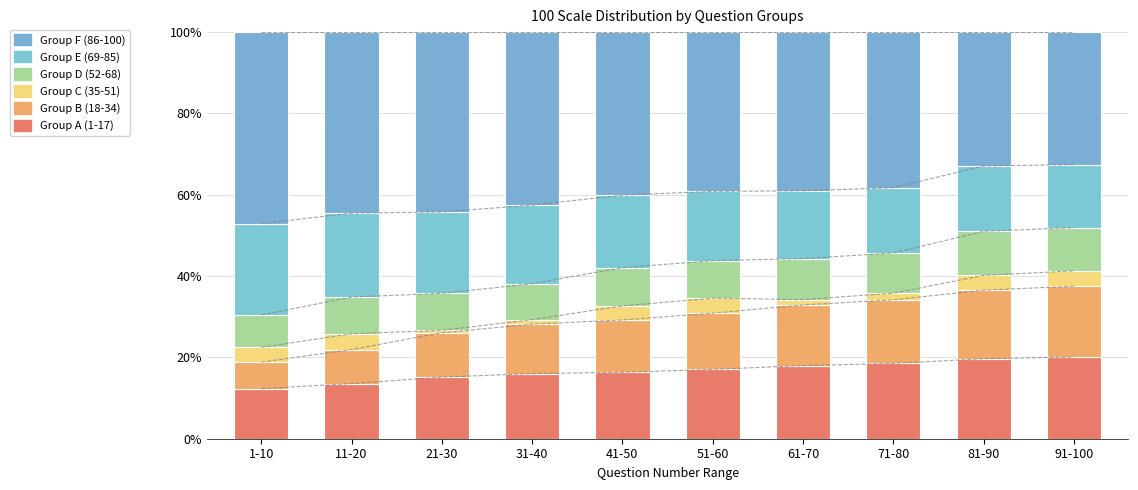

What is the difference between the maximum and minimum values in the Group E (69-85) series?

6.9